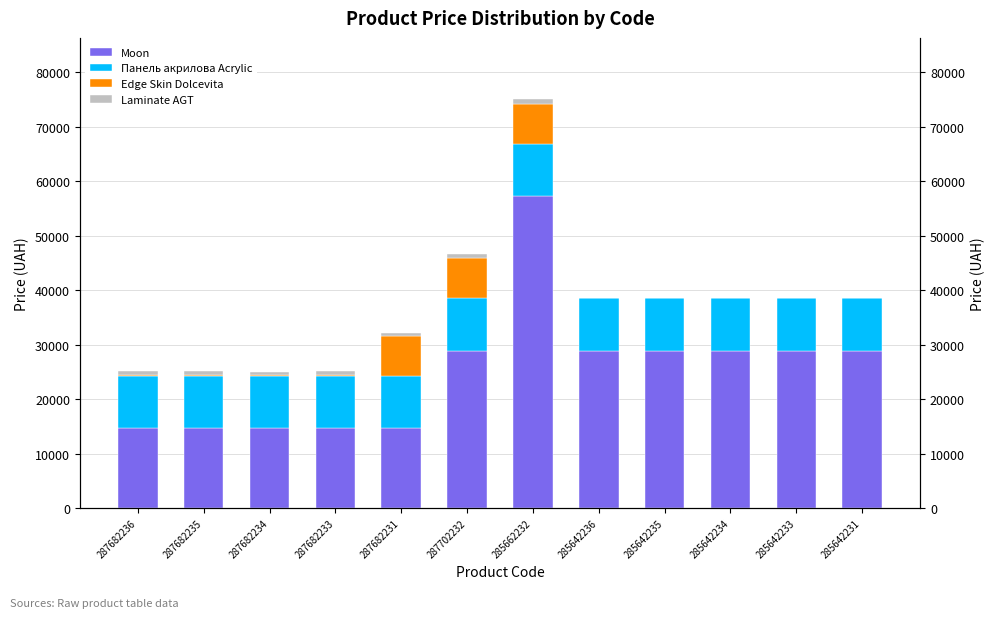

What is the spread (max minus min) of values at 287682233?

14594.3